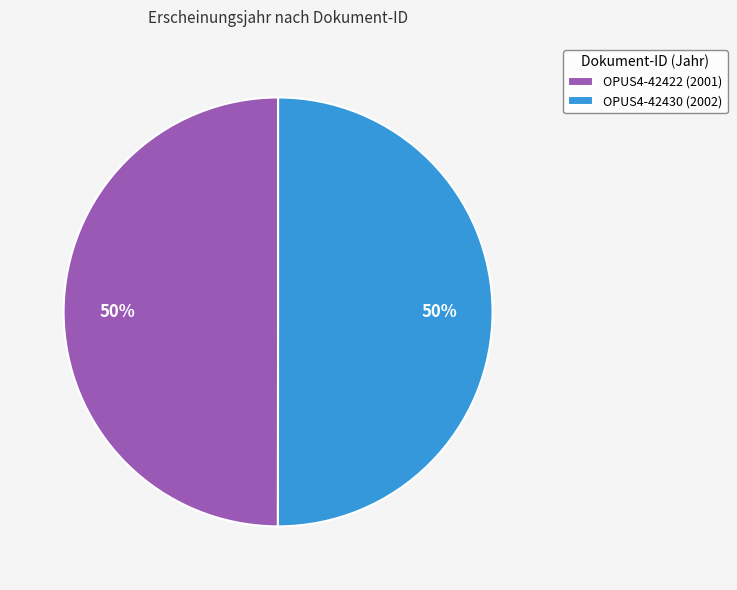

What percentage is the OPUS4-42430 slice, to the nearest percent?

50%